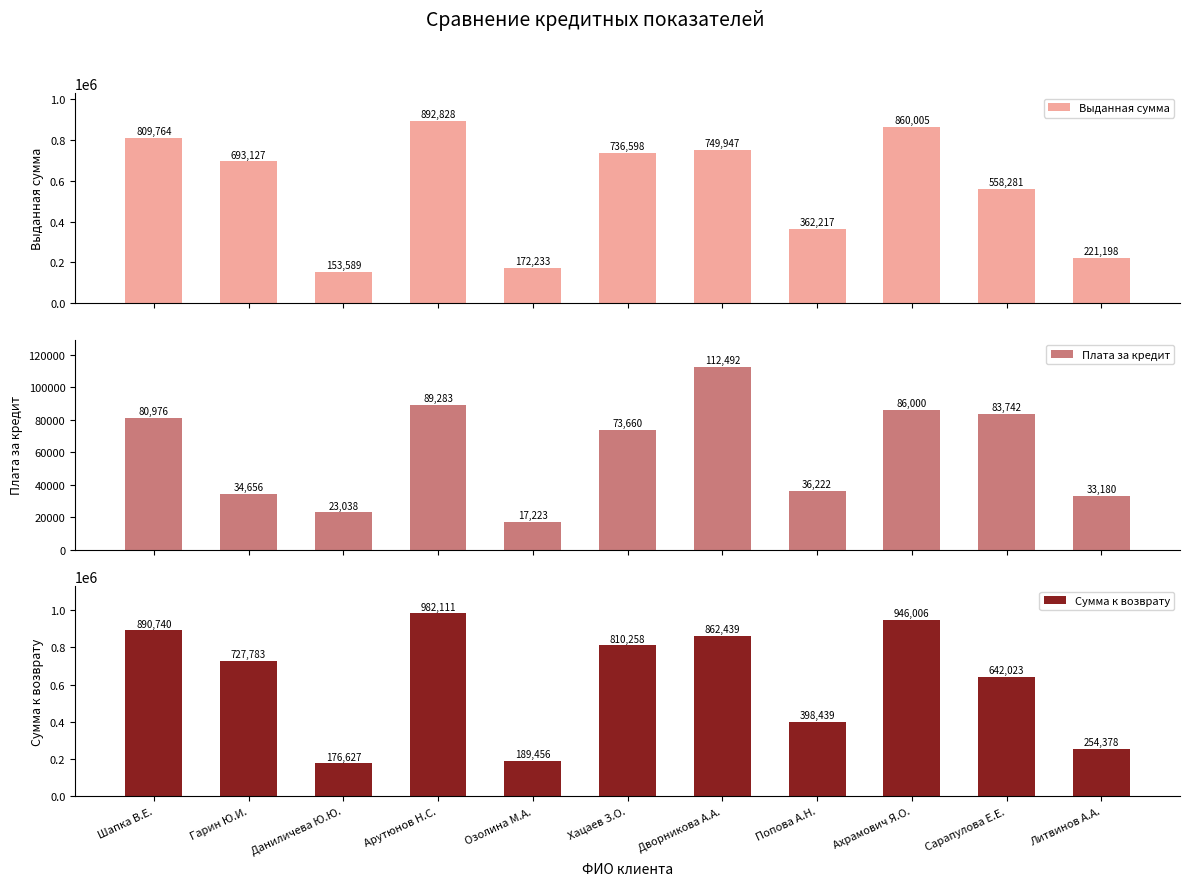

At Даниличева Ю.Ю., list the series in order from smallest to largest.

Плата за кредит, Выданная сумма, Сумма к возврату